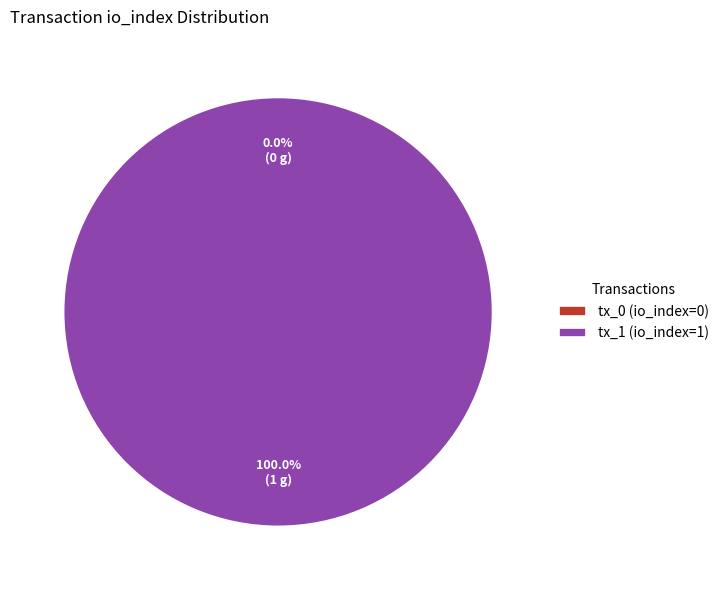

What portion of the pie excludes tx_0 (io_index=0)?

100.0%